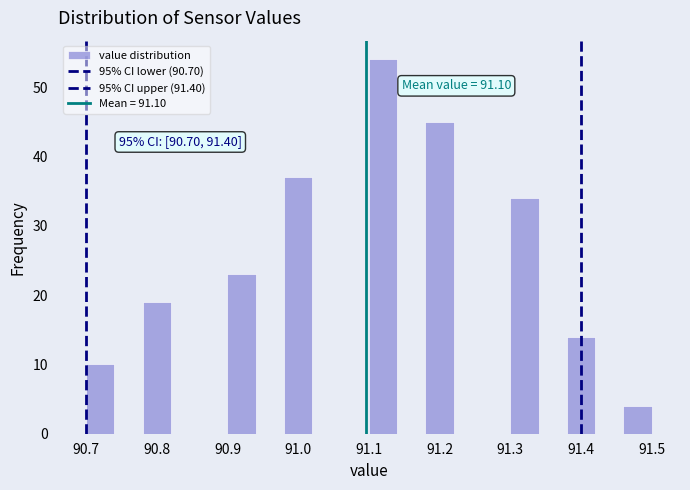

Over which range of the x-axis is the bar tallest?

91.10 to 91.14